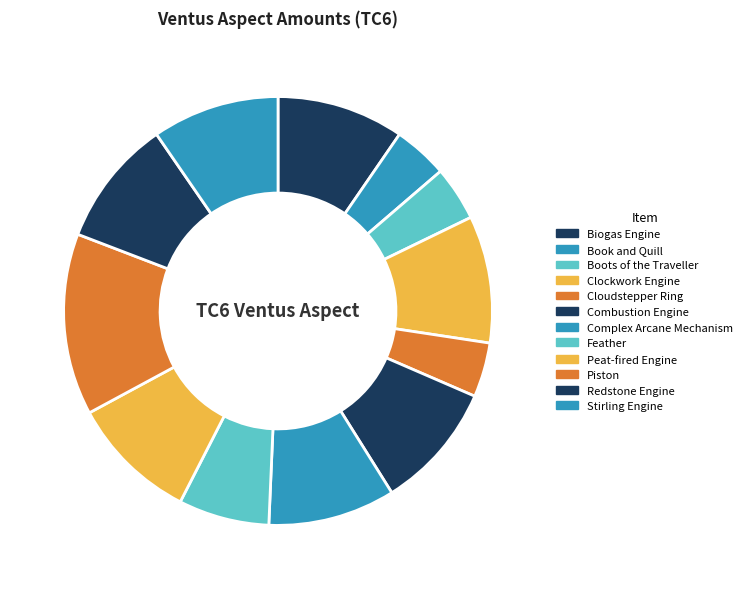

Does Redstone Engine represent more than half of the total?

No